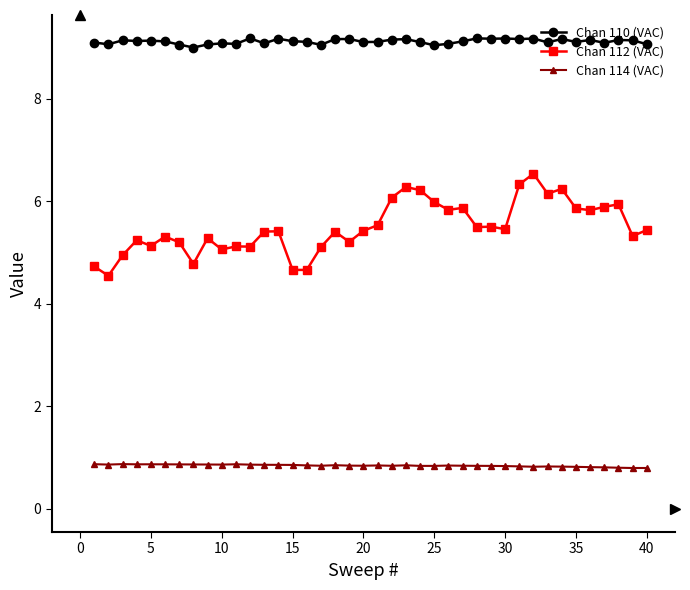

Which series has the largest range (max minus min)?

Chan 112 (VAC)